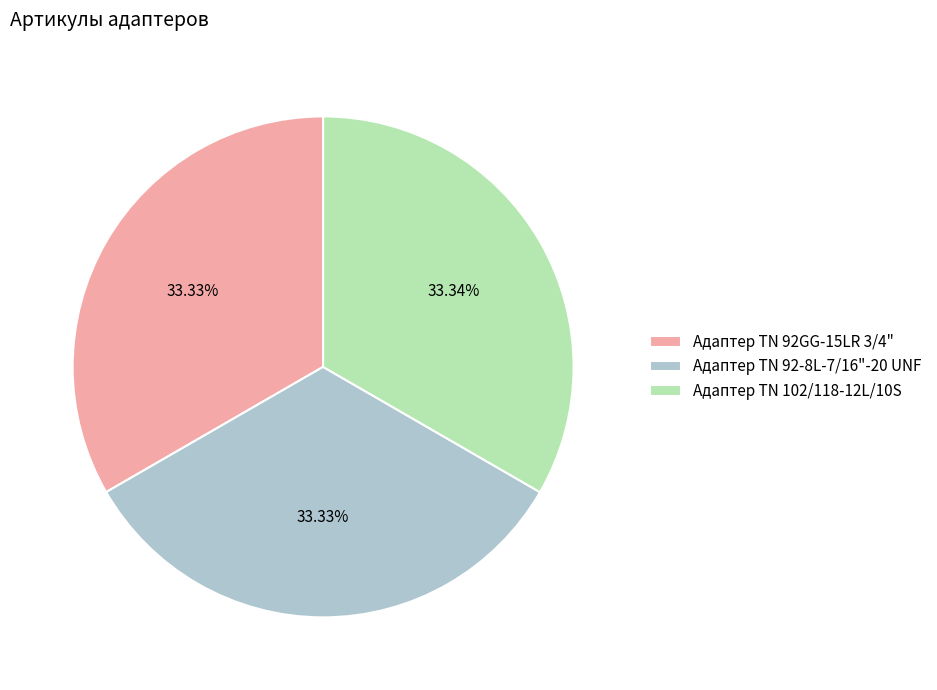

The Адаптер TN 92GG-15LR 3/4" slice represents 33% of the pie. True or false?

True